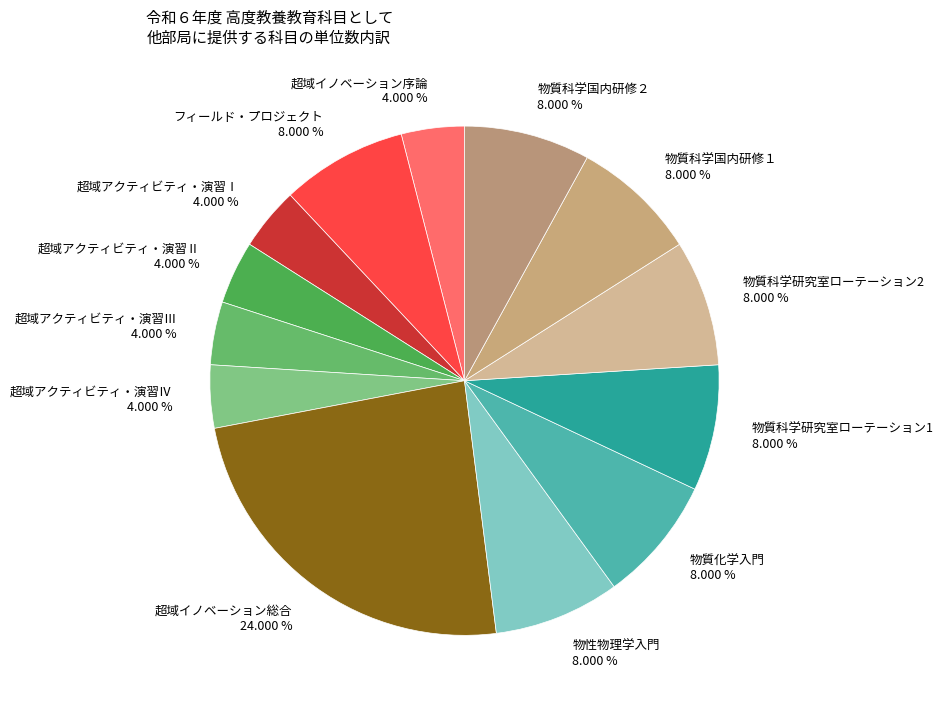

To the nearest percent, what is the average slice percentage?

8%